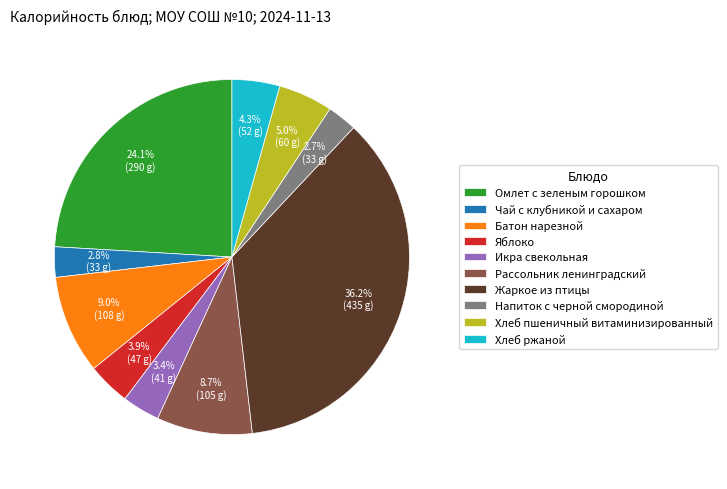

What percentage is NOT represented by Хлеб ржаной?

95.7%